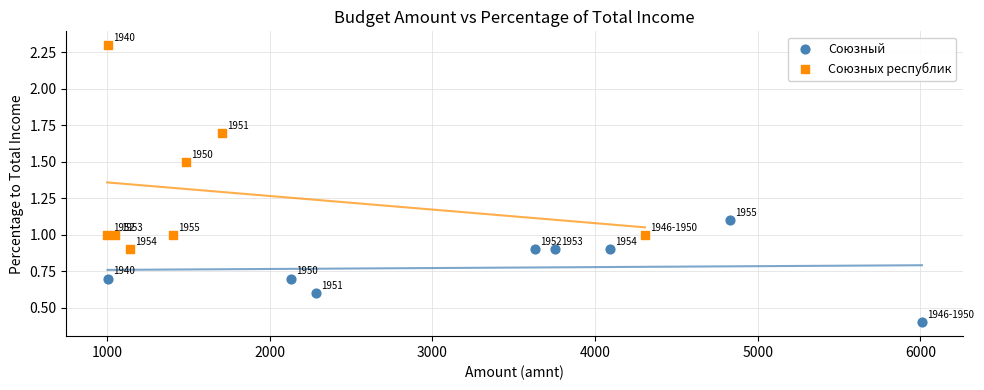

What are all the series names shown in the legend?

Союзный, Союзных республик